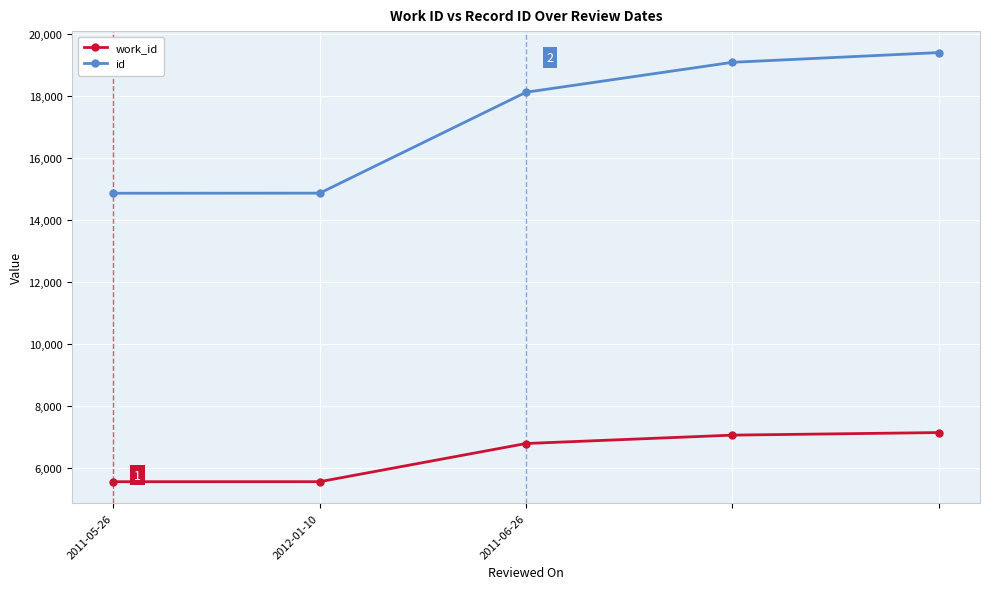

How many data points does each series have?

5